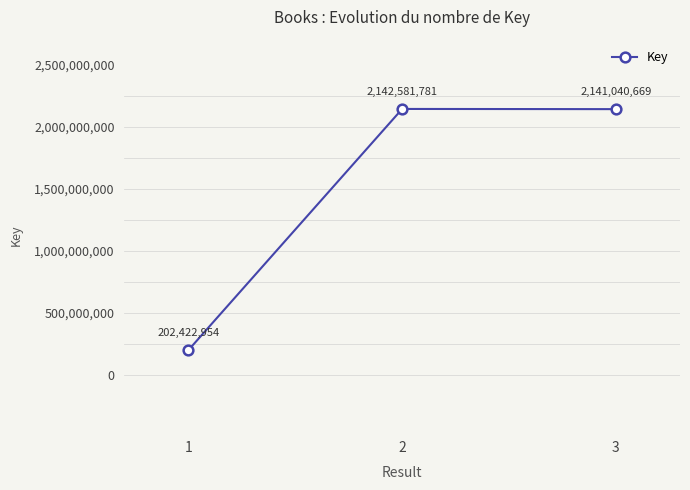

Reading left to right, extract all data points from this chart.

202422954	2142581781	2141040669